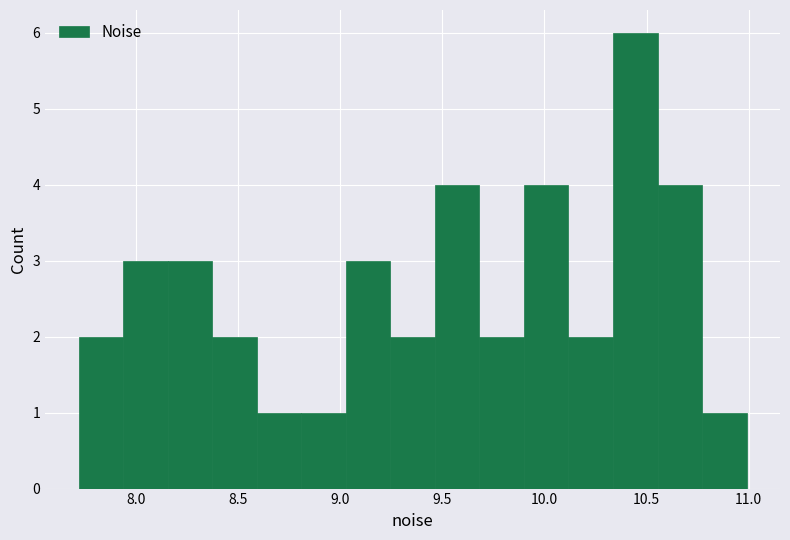

Which range on the x-axis has the tallest bar?

10.35 to 10.55